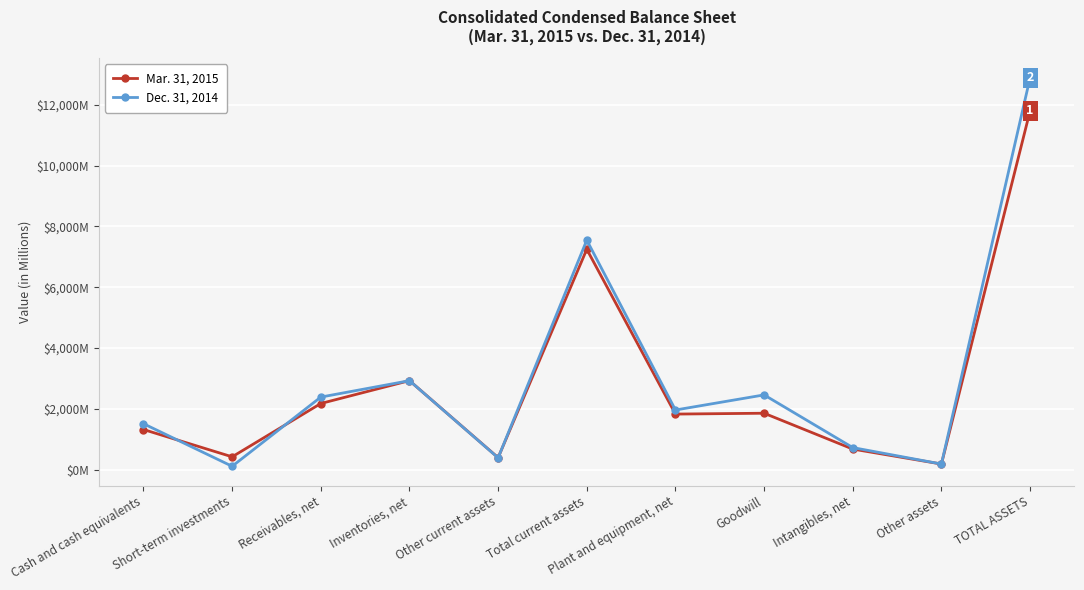

What is the difference between the Dec. 31, 2014 values at Other assets and Plant and equipment, net?

1777